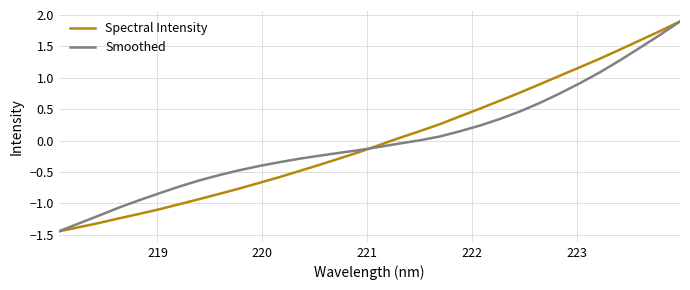

What is the greatest value displayed?

1.9